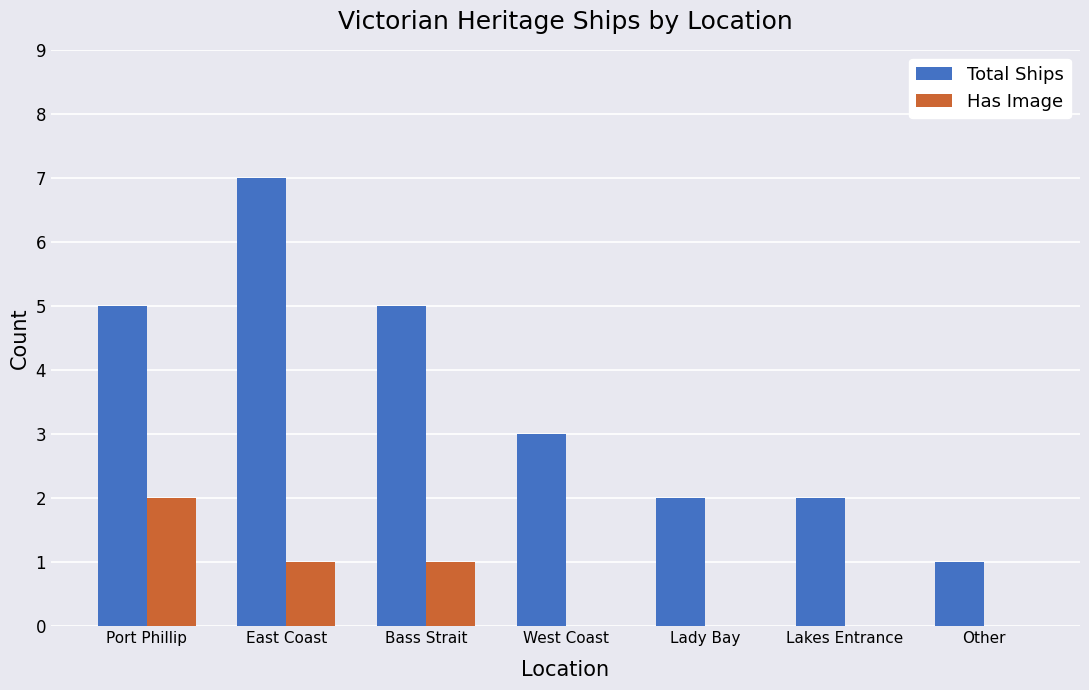

What is the sum of the Total Ships values at Lady Bay and East Coast?

9